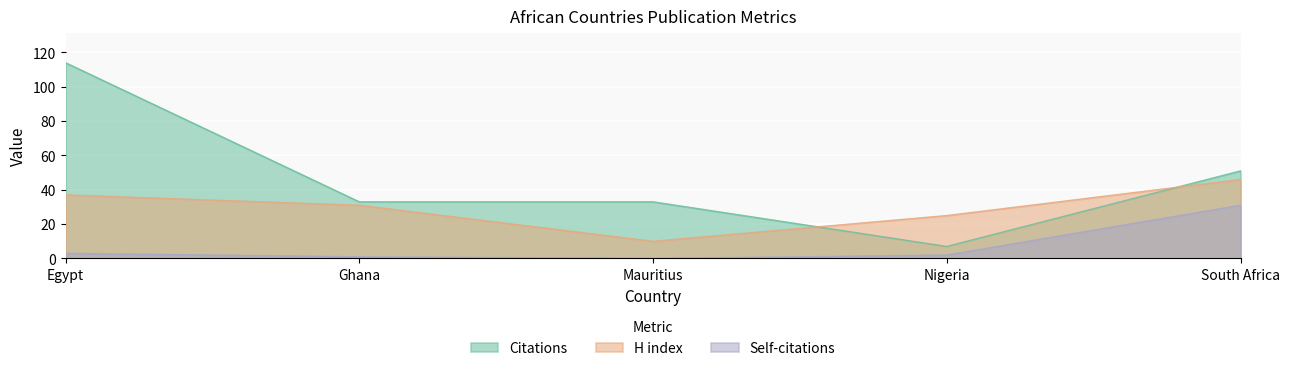

Reading right to left, what are all the values shown in this chart?

Citations: 51	7	33	33	114
H index: 46	25	10	31	37
Self-citations: 31	2	0	1	3